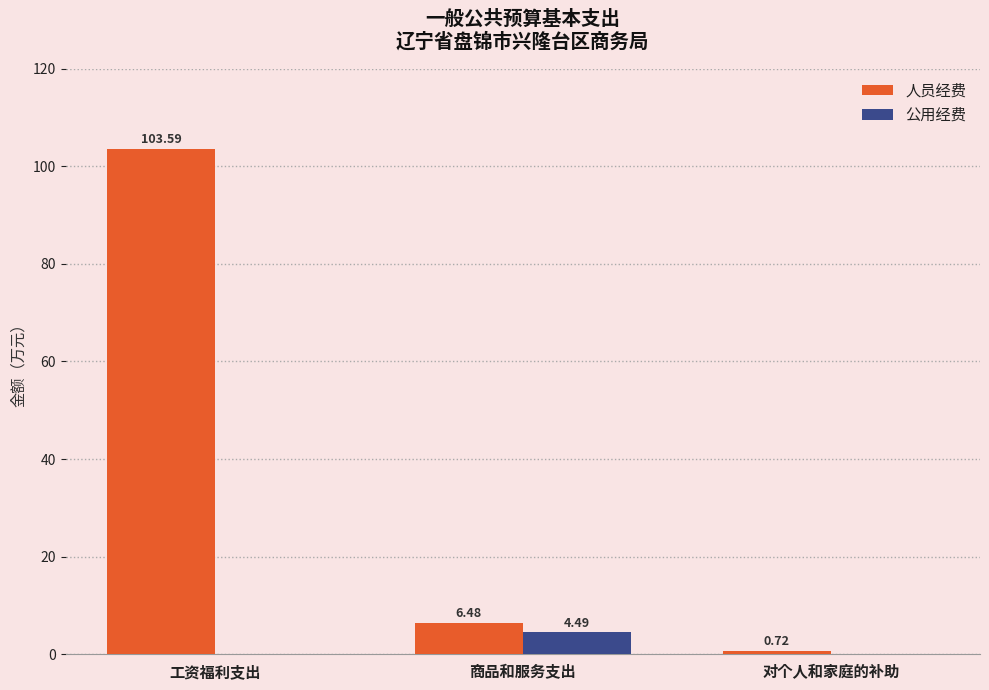

Is the value of 公用经费 at 工资福利支出 greater than the value of 人员经费 at 工资福利支出?

No